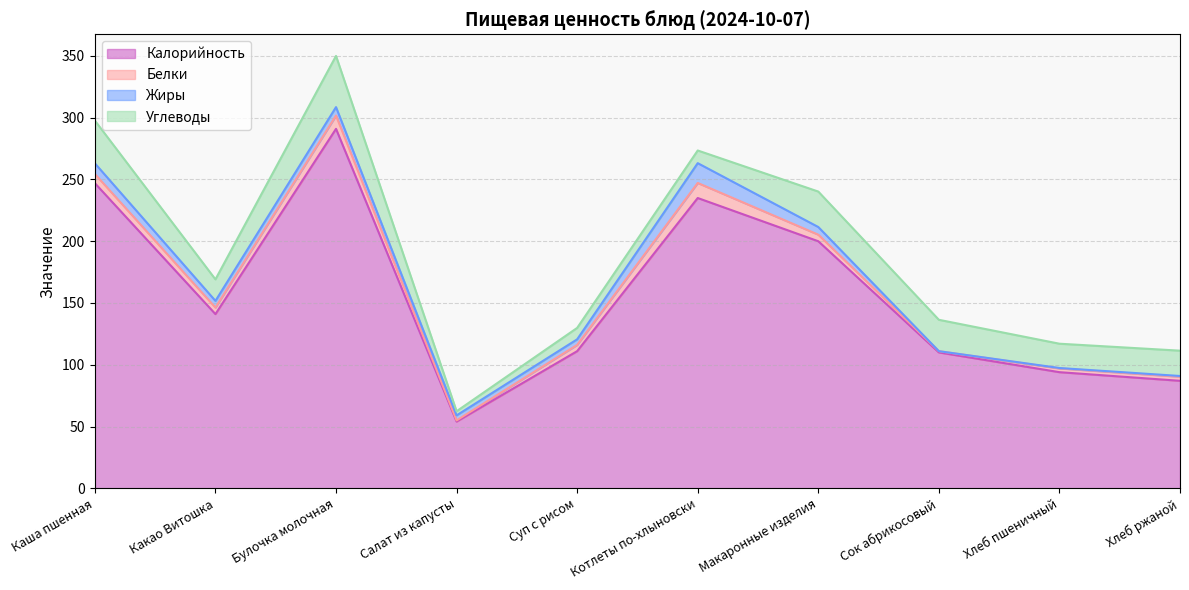

Where does the Жиры series first go above 5?

Каша пшенная